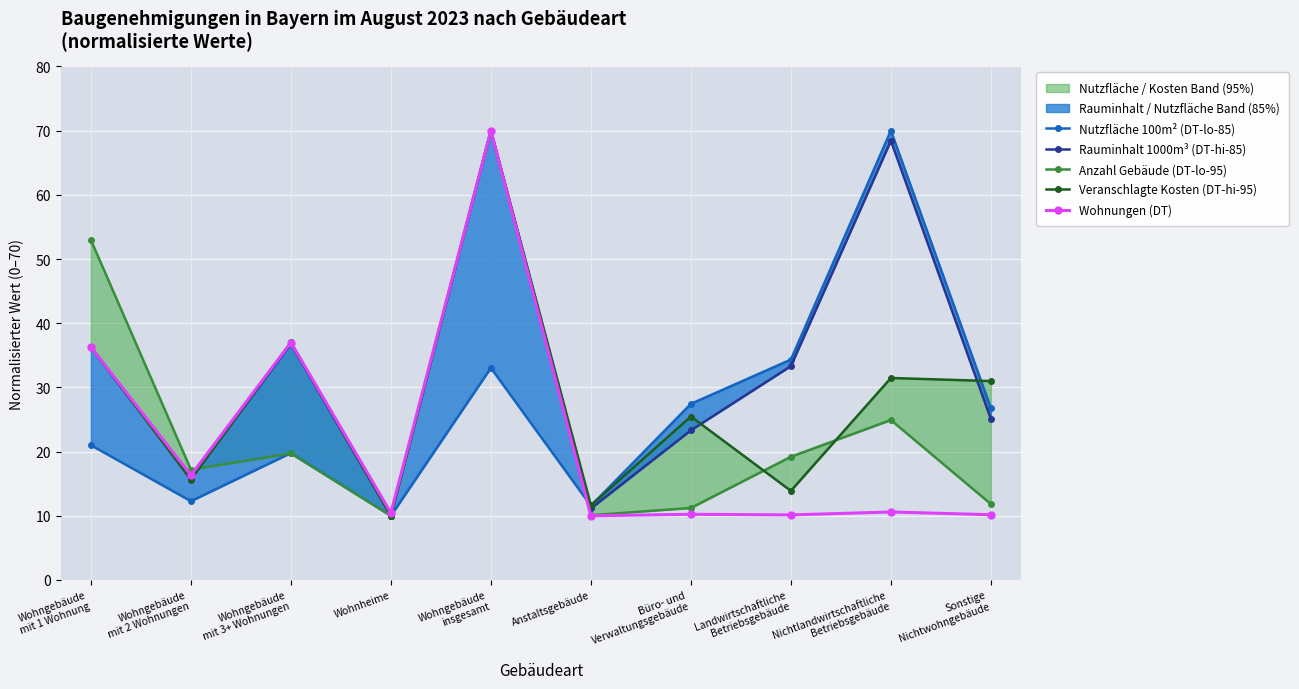

Is it true that Rauminhalt 1000m³ (DT-hi-85) equals 10.4 at Büro- und
Verwaltungsgebäude?

False